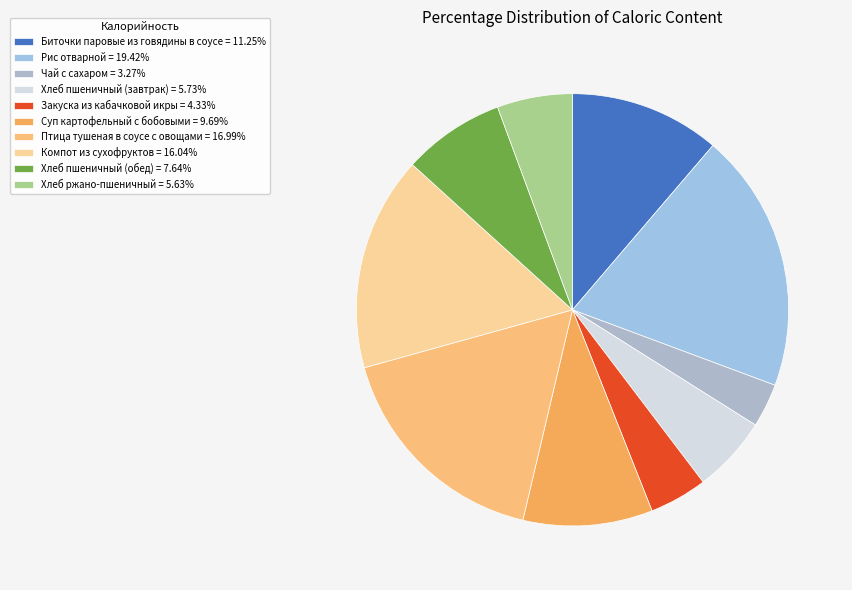

Count the number of slices in the pie.

10